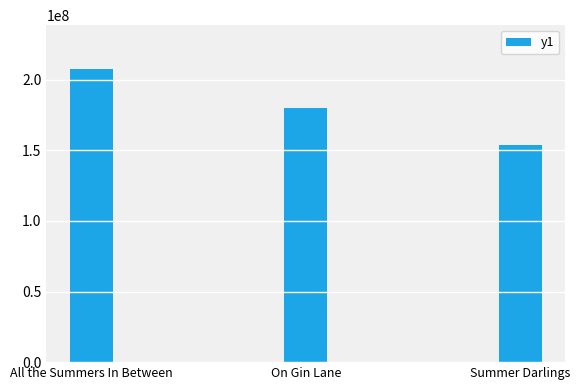

The chart shows a value of 207419239 at All the Summers In Between. True or false?

True